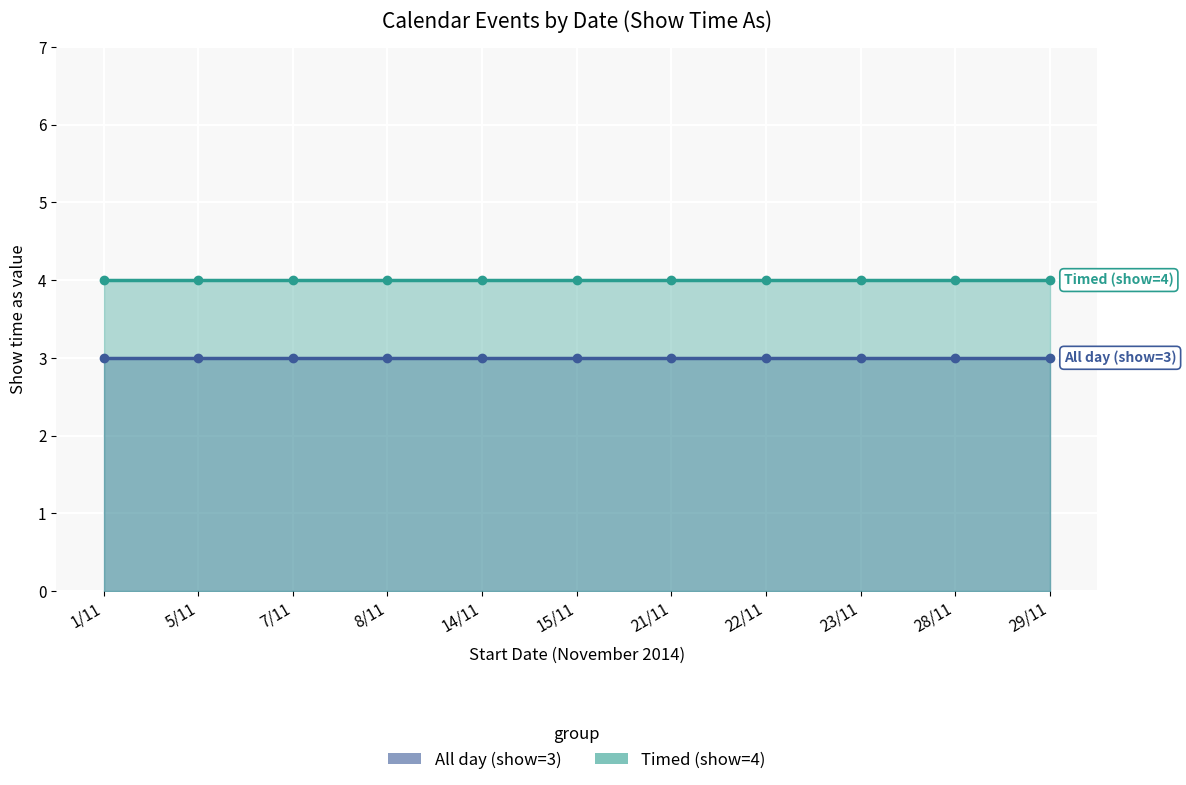

True or false: All day (show=3) and Timed (show=4) intersect in this chart.

False